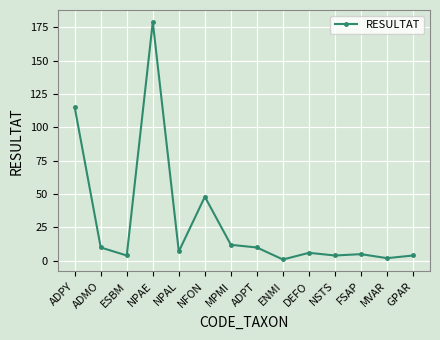

True or false: there are more than 2 points higher than both neighbors.

True